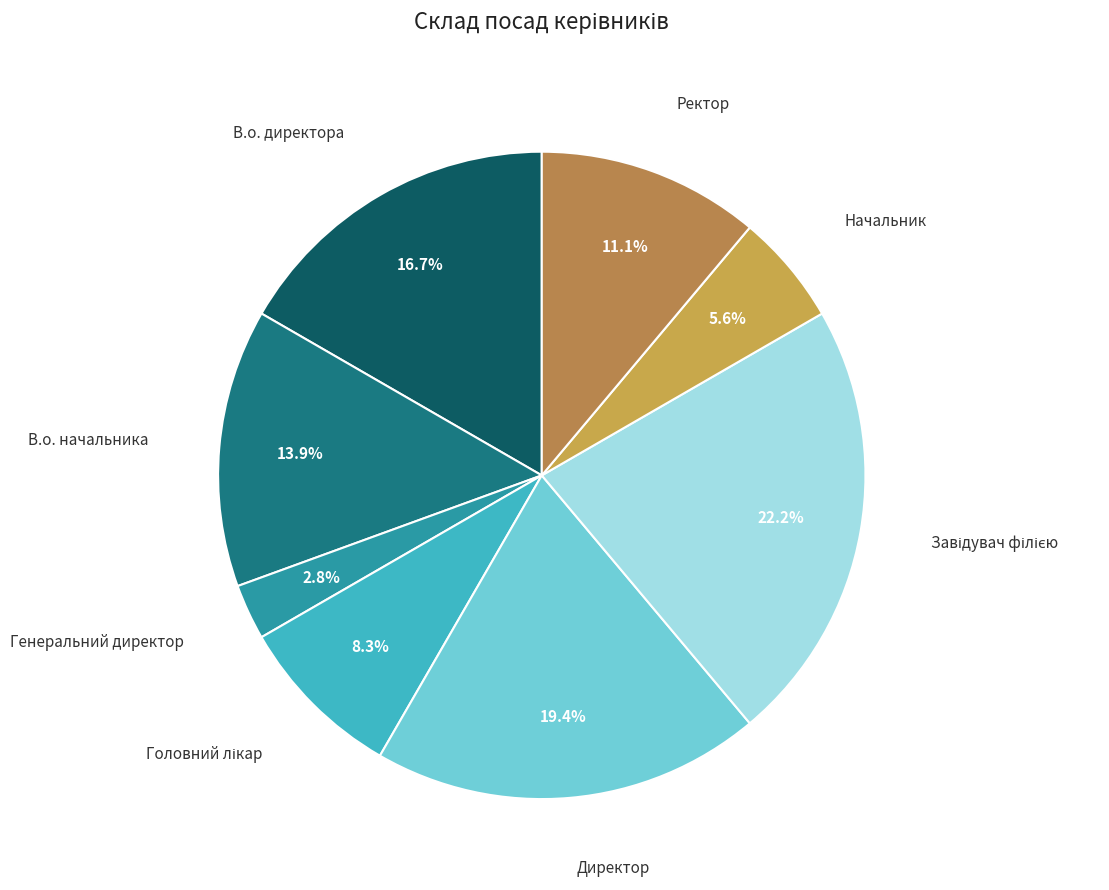

The Директор slice represents 19% of the pie. True or false?

True